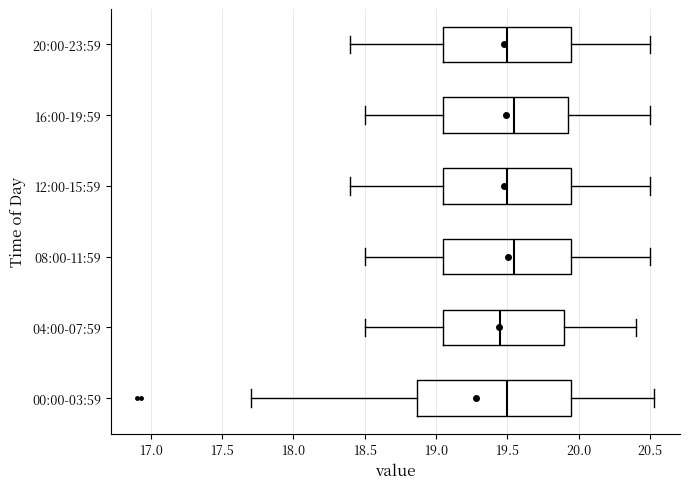

Reading bottom to top, transcribe this box plot: for each box, give where its median line is, the range the box spans, and where its two whiskers end, as read against the x-axis. The values are not printed on the chart, so give them approximately, as read against the axis.

00:00-03:59: median 19.50, box 18.85 to 19.95, whiskers 17.70 to 20.55
04:00-07:59: median 19.45, box 19.05 to 19.90, whiskers 18.50 to 20.40
08:00-11:59: median 19.55, box 19.05 to 19.95, whiskers 18.50 to 20.50
12:00-15:59: median 19.50, box 19.05 to 19.95, whiskers 18.40 to 20.50
16:00-19:59: median 19.55, box 19.05 to 19.95, whiskers 18.50 to 20.50
20:00-23:59: median 19.50, box 19.05 to 19.95, whiskers 18.40 to 20.50